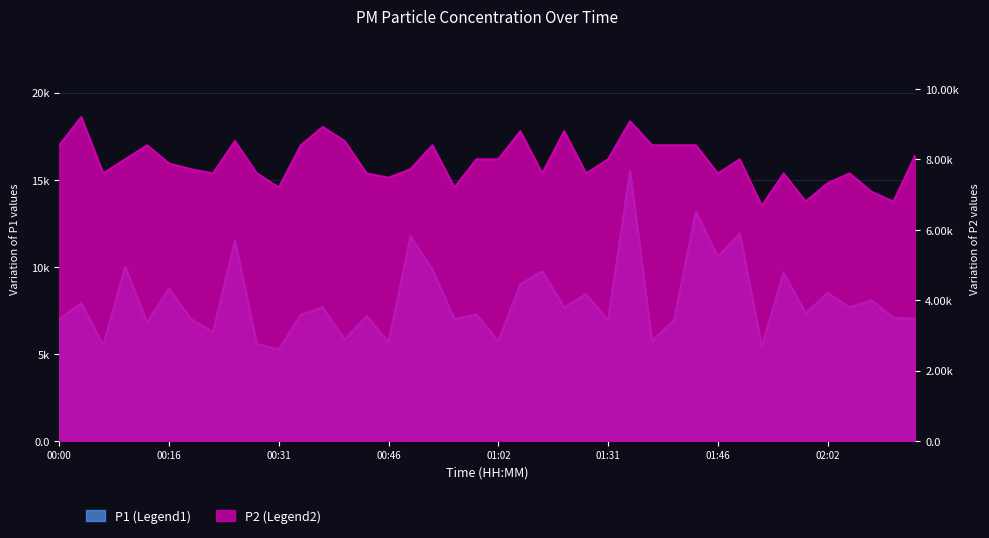

Reading right to left, list all the values displayed in this chart.

P1: 02:14=7000.0	02:11=7075.0	02:08=8075.0	02:05=7675.0	02:02=8500.0	01:59=7325.0	01:56=9675.0	01:53=5425.0	01:50=11925.0	01:46=10575.0	01:43=13175.0	01:40=6925.0	01:37=5750.0	01:34=15500.0	01:31=6925.0	01:21=8425.0	01:11=7675.0	01:08=9750.0	01:05=9000.0	01:02=5750.0	00:59=7250.0	00:55=7000.0	00:52=9825.0	00:49=11750.0	00:46=5675.0	00:43=7175.0	00:40=5825.0	00:37=7675.0	00:34=7250.0	00:31=5250.0	00:28=5575.0	00:25=11500.0	00:22=6250.0	00:19=7000.0	00:16=8750.0	00:12=6825.0	00:09=10000.0	00:06=5500.0	00:03=7925.0	00:00=7000.0
P2: 02:14=8120.0	02:11=6800.0	02:08=7080.0	02:05=7600.0	02:02=7320.0	01:59=6800.0	01:56=7600.0	01:53=6680.0	01:50=8000.0	01:46=7600.0	01:43=8400.0	01:40=8400.0	01:37=8400.0	01:34=9080.0	01:31=8000.0	01:21=7600.0	01:11=8800.0	01:08=7600.0	01:05=8800.0	01:02=8000.0	00:59=8000.0	00:55=7200.0	00:52=8400.0	00:49=7720.0	00:46=7480.0	00:43=7600.0	00:40=8520.0	00:37=8920.0	00:34=8400.0	00:31=7200.0	00:28=7600.0	00:25=8520.0	00:22=7600.0	00:19=7720.0	00:16=7880.0	00:12=8400.0	00:09=8000.0	00:06=7600.0	00:03=9200.0	00:00=8400.0